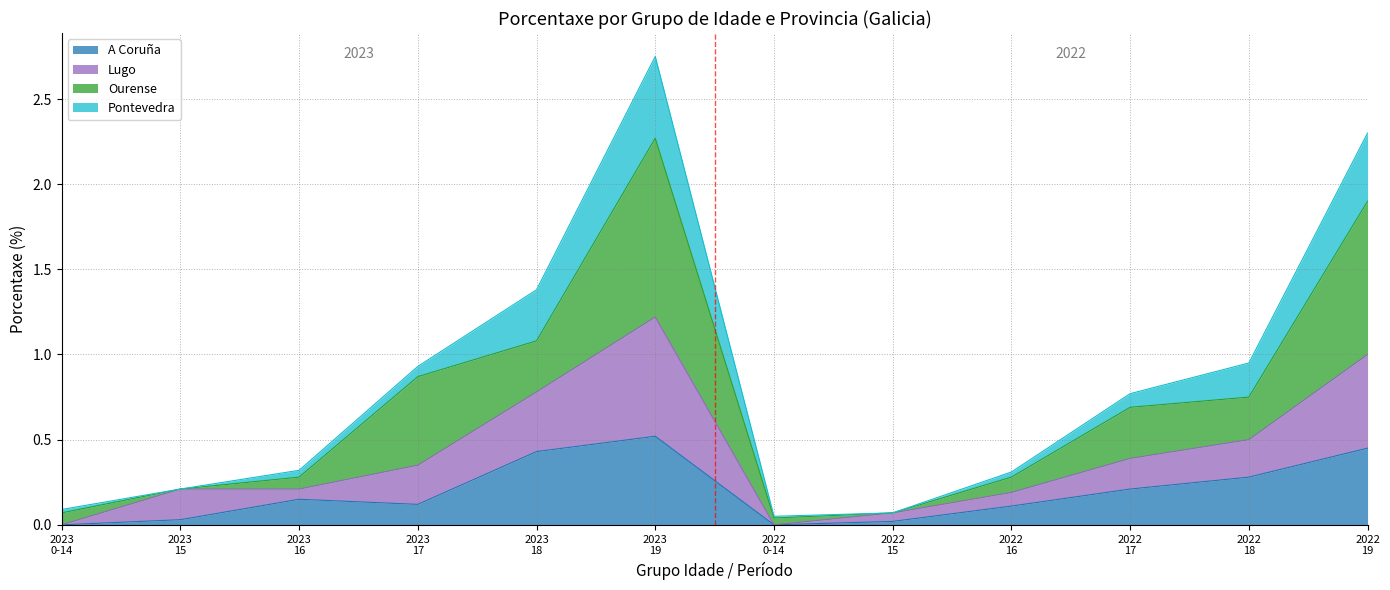

What is the label of the 12th point from the left?

2022 19